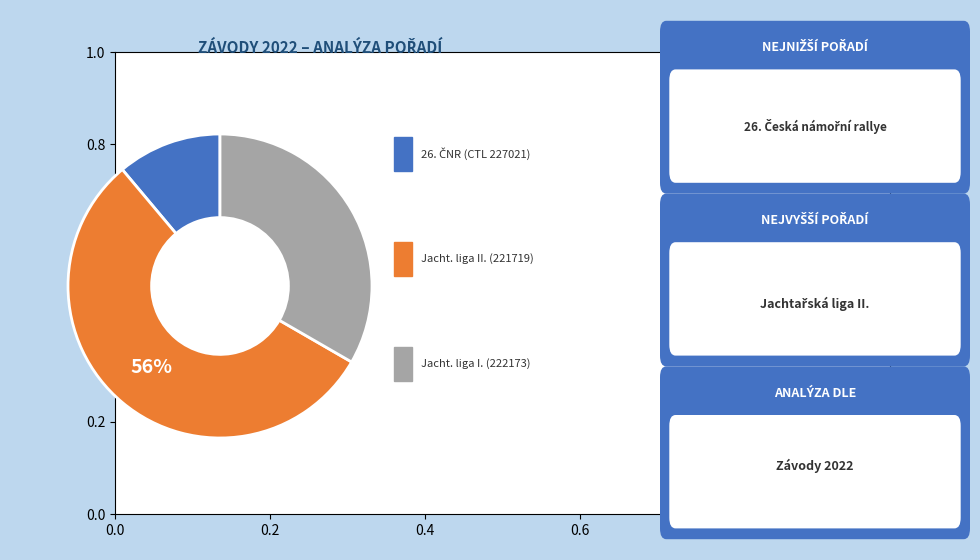

To the nearest percent, what is the average slice percentage?

33%